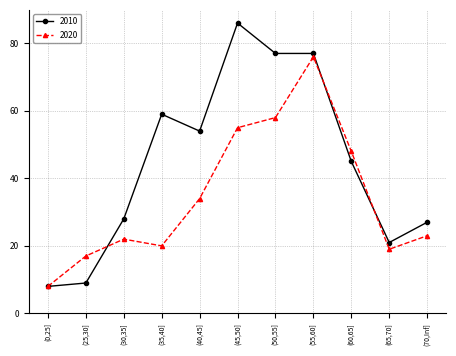

List the series in order of their overall mean, highest first.

2010, 2020